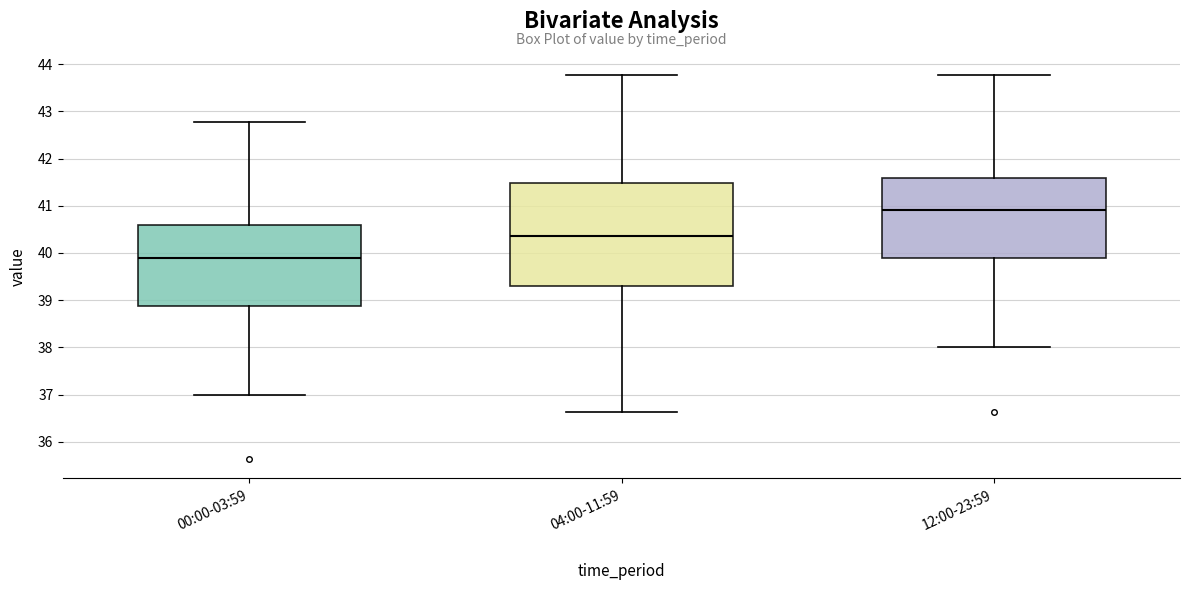

Reading left to right, read every box against the y-axis: the position of its median line, the range the box covers, and the ends of its whiskers. The values are not printed on the chart, so give them approximately, as read against the axis.

00:00-03:59: median 39.9, box 38.9 to 40.6, whiskers 37.0 to 42.8
04:00-11:59: median 40.4, box 39.3 to 41.5, whiskers 36.6 to 43.8
12:00-23:59: median 40.9, box 39.9 to 41.6, whiskers 38.0 to 43.8